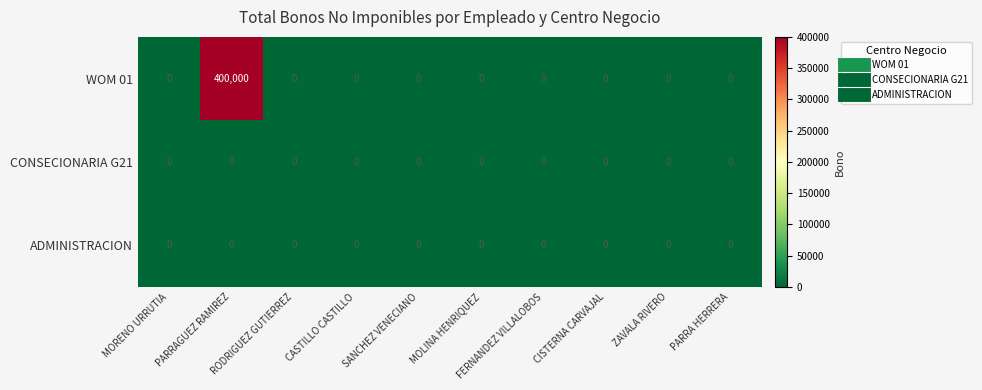

What is the sum of all WOM 01 values?

400000